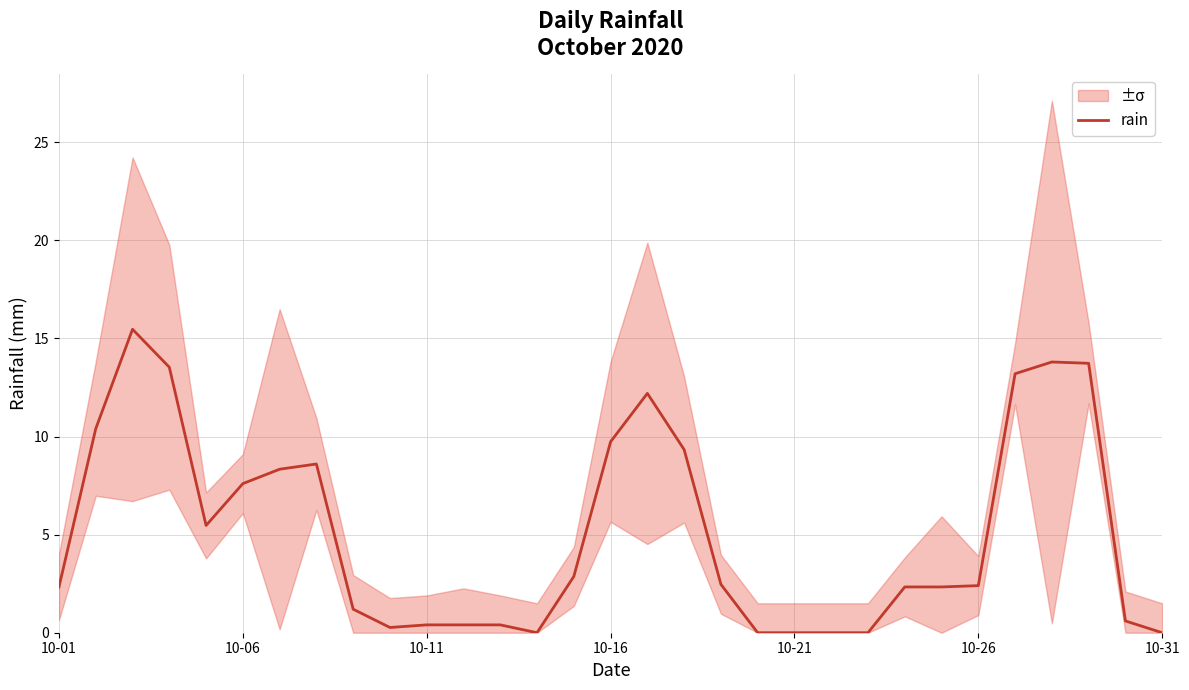

Reading left to right, transcribe all the data shown in this chart.

2.3	10.4	15.5	13.5	5.5	7.6	8.3	8.6	1.2	0.3	0.4	0.4	0.4	0.0	2.9	9.7	12.2	9.3	2.5	0.0	0.0	0.0	0.0	2.3	2.3	2.4	13.2	13.8	13.7	0.6	0.0